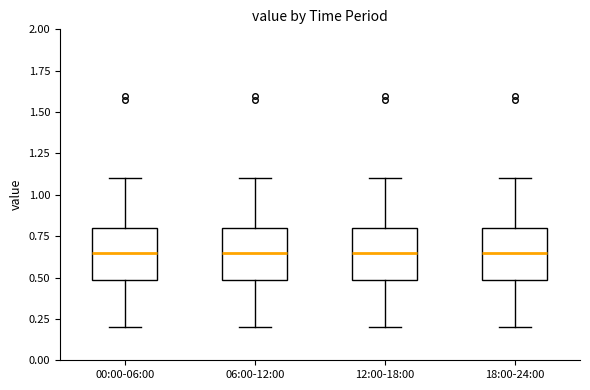

Reading left to right, read every box against the y-axis: the position of its median line, the range the box covers, and the ends of its whiskers. The values are not printed on the chart, so give them approximately, as read against the axis.

00:00-06:00: median 0.65, box 0.50 to 0.80, whiskers 0.20 to 1.10
06:00-12:00: median 0.65, box 0.50 to 0.80, whiskers 0.20 to 1.10
12:00-18:00: median 0.65, box 0.50 to 0.80, whiskers 0.20 to 1.10
18:00-24:00: median 0.65, box 0.50 to 0.80, whiskers 0.20 to 1.10